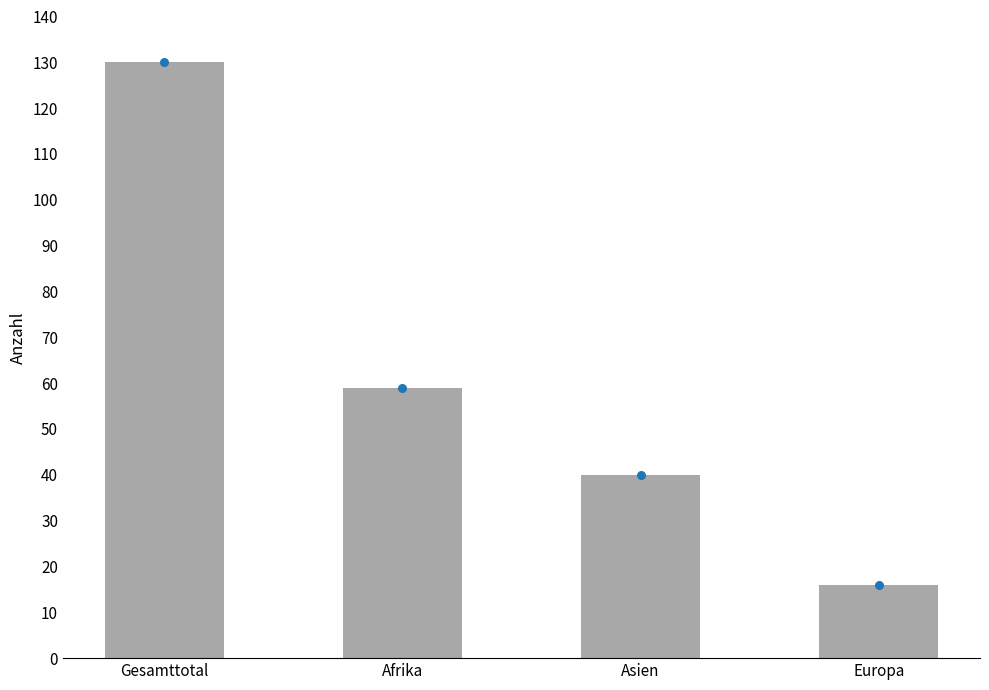

Which has a higher value, Afrika or Gesamttotal?

Gesamttotal